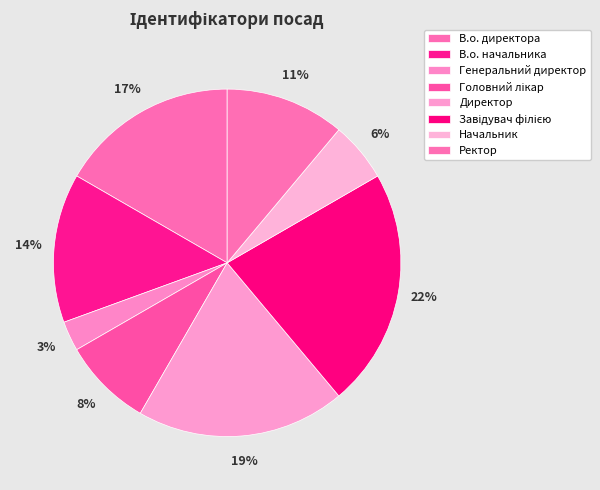

Approximately how many times larger is the value at В.о. директора compared to Генеральний директор?

6.0